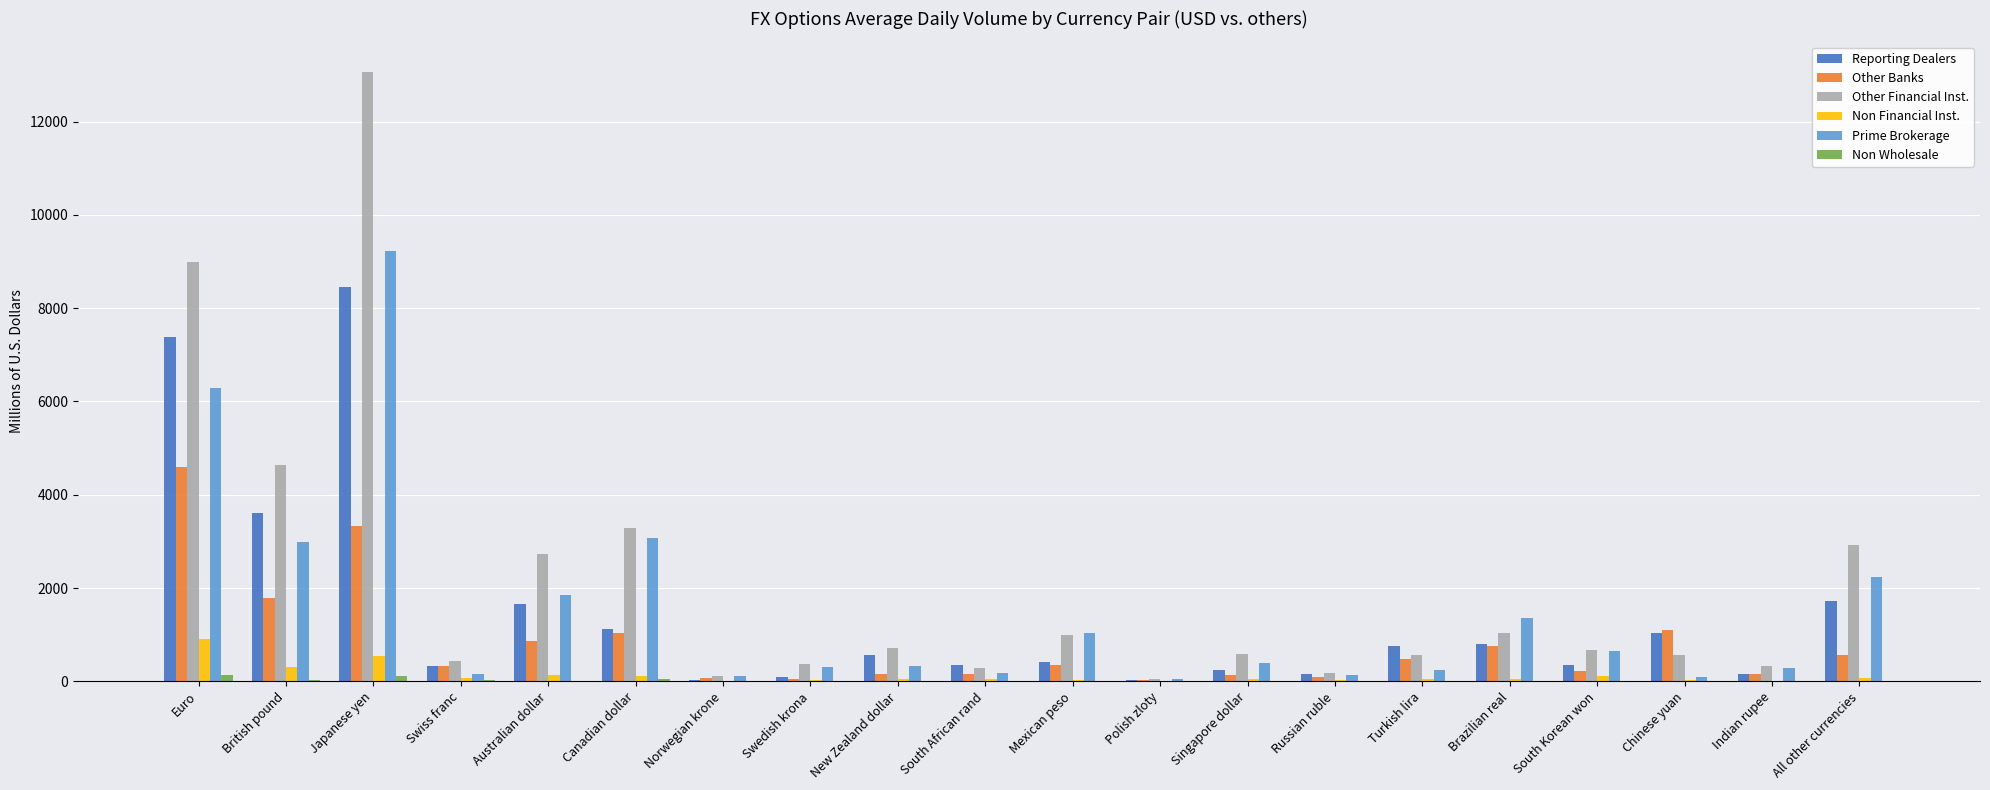

The value of Other Financial Inst. at Euro is 12196.3. True or false?

False